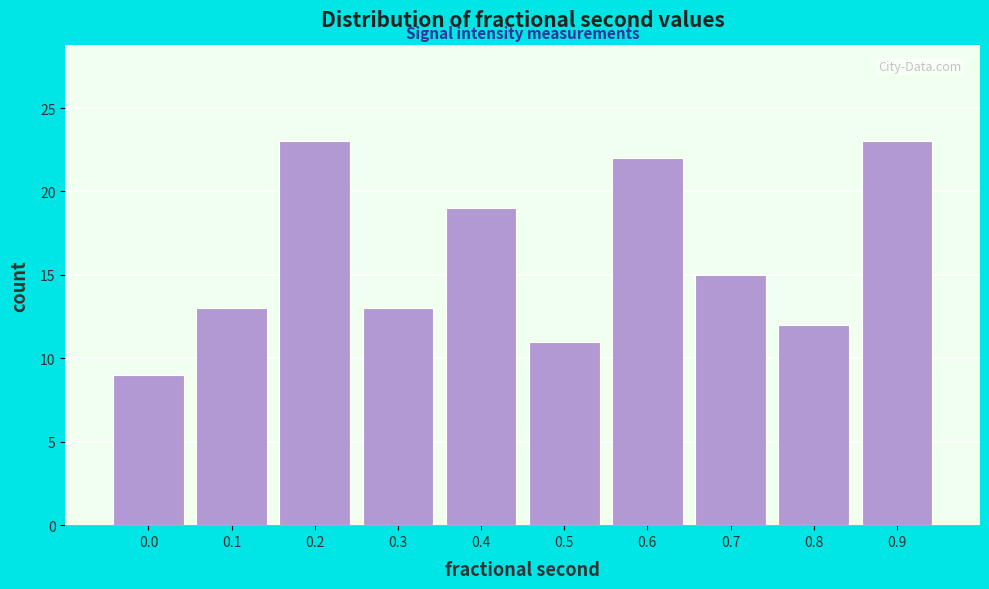

Reading left to right, extract all data points from this chart.

0.0=9	0.1=13	0.2=23	0.3=13	0.4=19	0.5=11	0.6=22	0.7=15	0.8=12	0.9=23